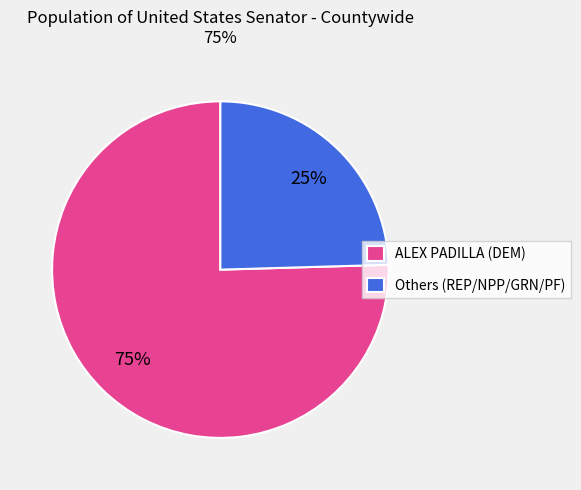

To the nearest percent, what is the average slice percentage?

50%